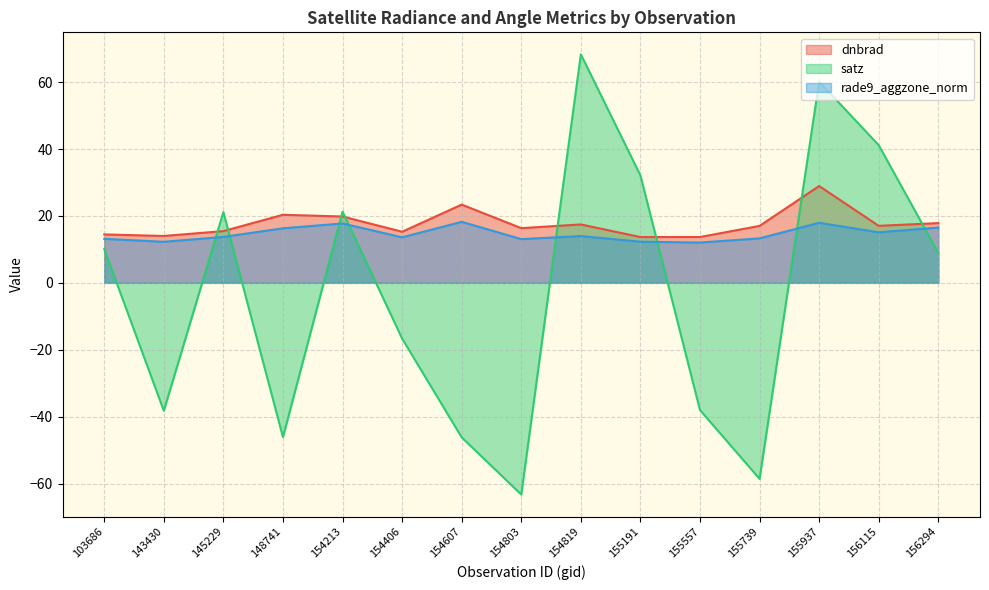

Where is rade9_aggzone_norm nearest to the value 15?

156115